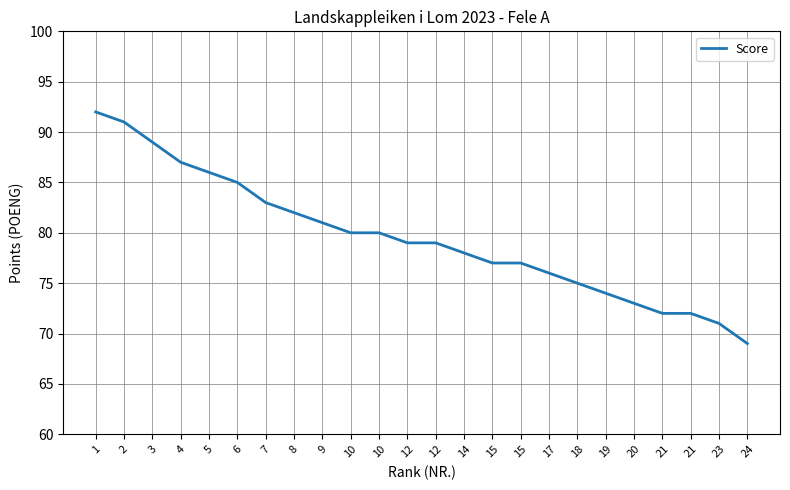

True or false: the data has more than 0 interior local peaks.

False